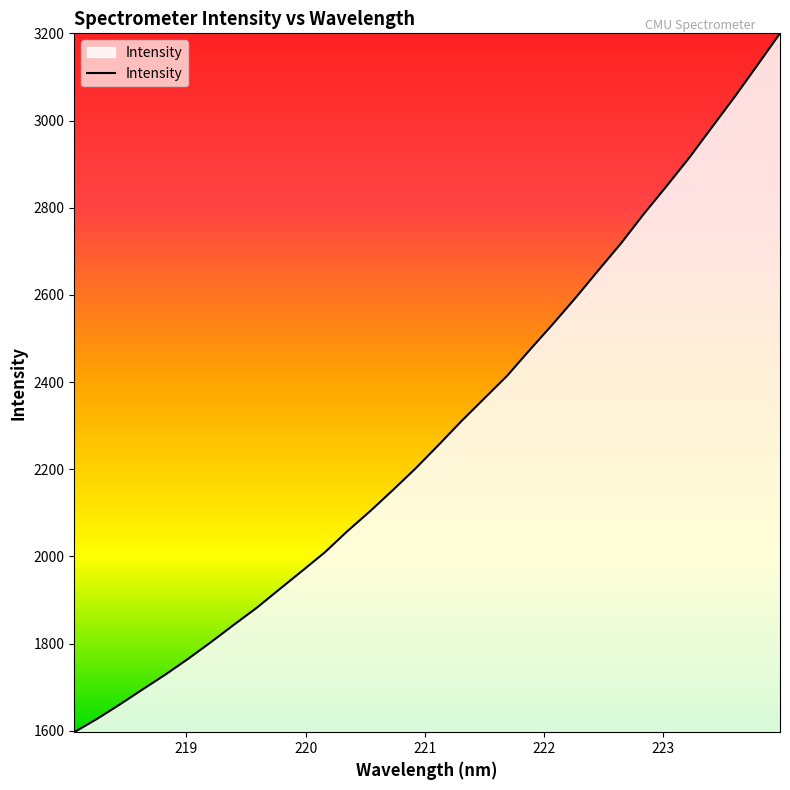

What is the maximum value shown in the chart?

3200.2